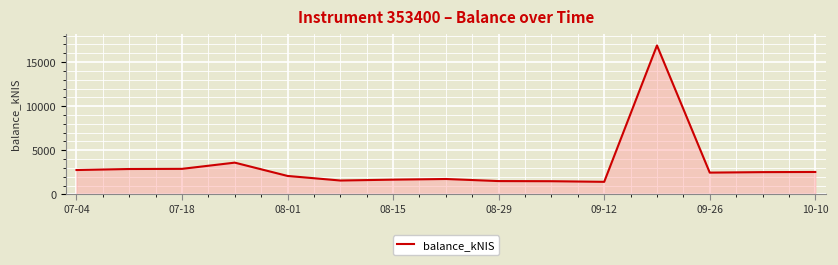

What is the minimum value shown in the chart?

1424.3